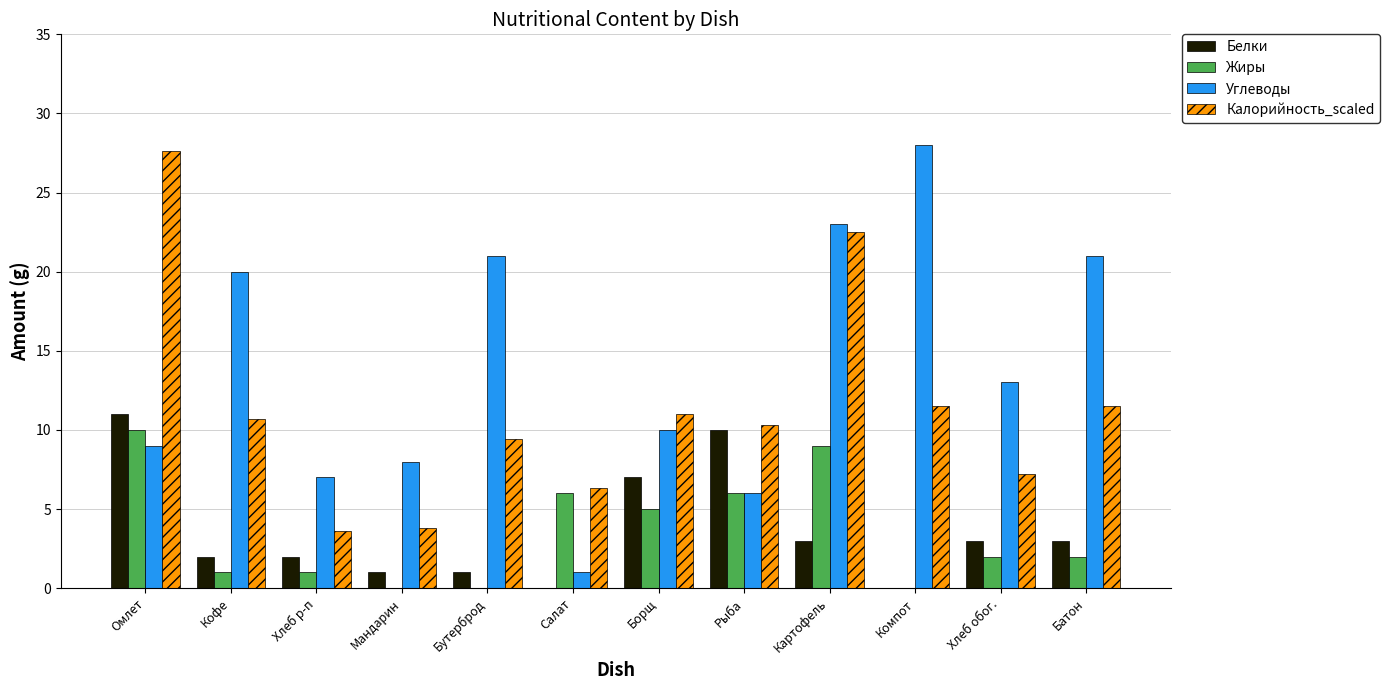

How many data points does each series have?

12